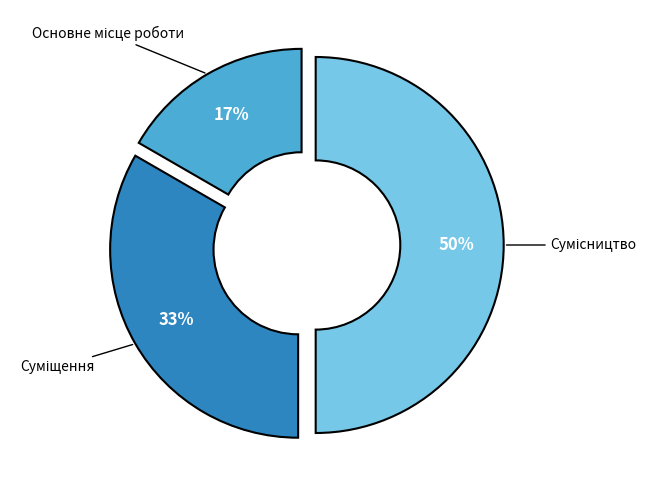

Count the number of slices in the pie.

3